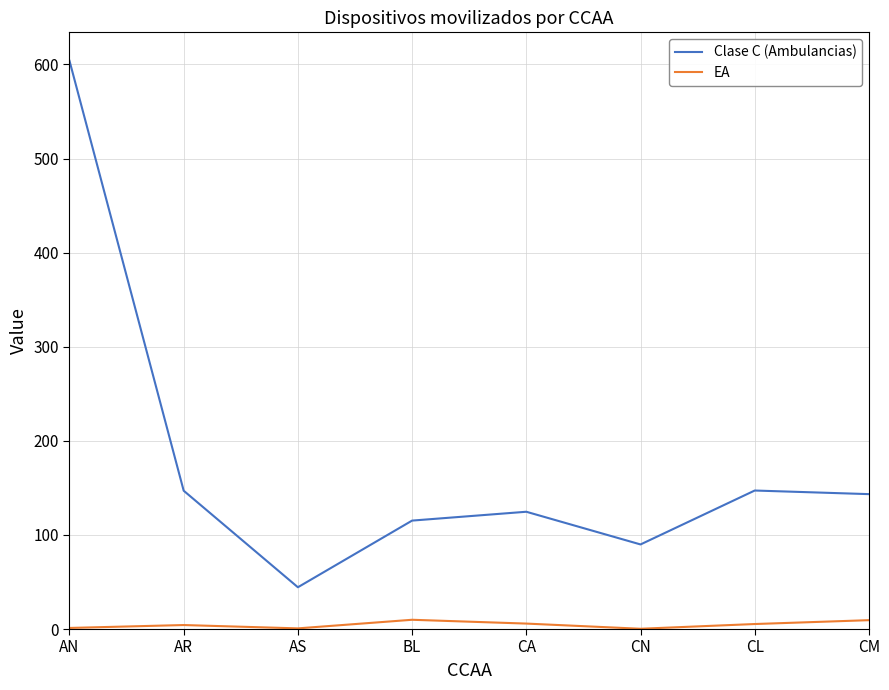

What is the difference between the maximum and minimum values in the Clase C (Ambulancias) series?

559.5